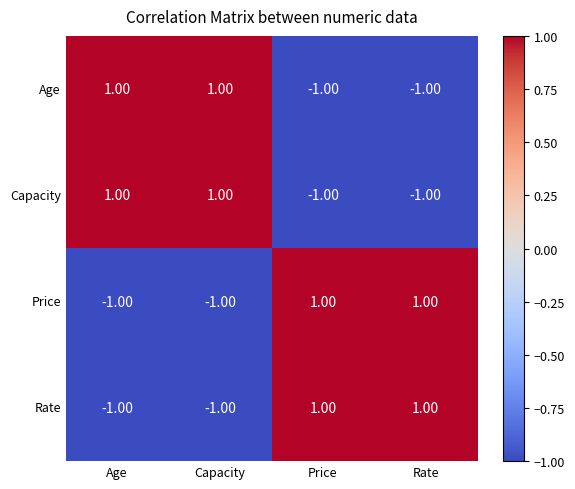

Is the value of Price at Capacity greater than the value of Capacity at Age?

No